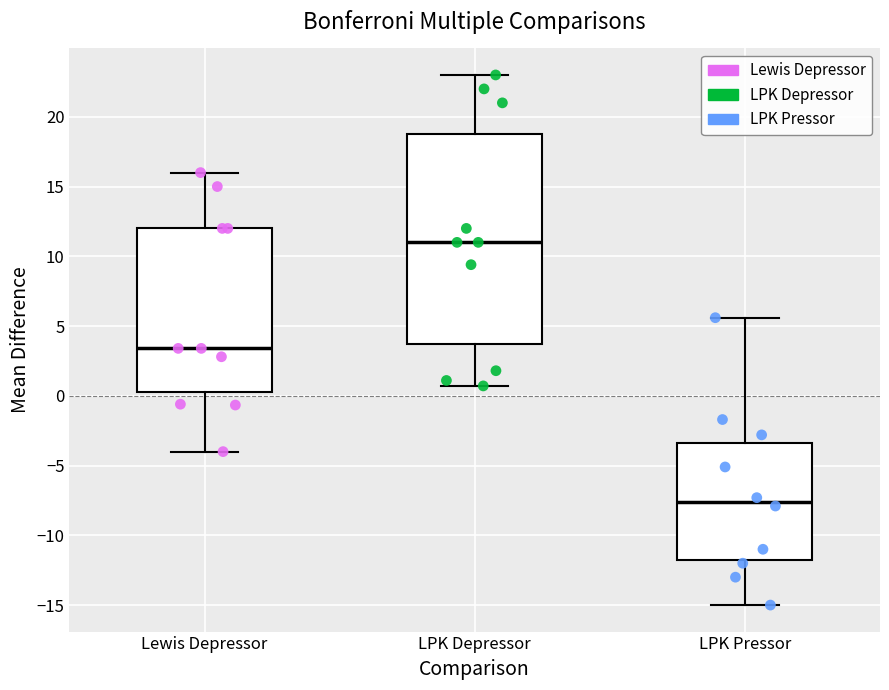

Reading left to right, transcribe this box plot: for each box, give where its median line is, the range the box spans, and where its two whiskers end, as read against the y-axis. The values are not printed on the chart, so give them approximately, as read against the axis.

Lewis Depressor: median 3.5, box 0.5 to 12.0, whiskers -4.0 to 16.0
LPK Depressor: median 11.0, box 3.5 to 19.0, whiskers 0.5 to 23.0
LPK Pressor: median -7.5, box -11.5 to -3.5, whiskers -15.0 to 5.5